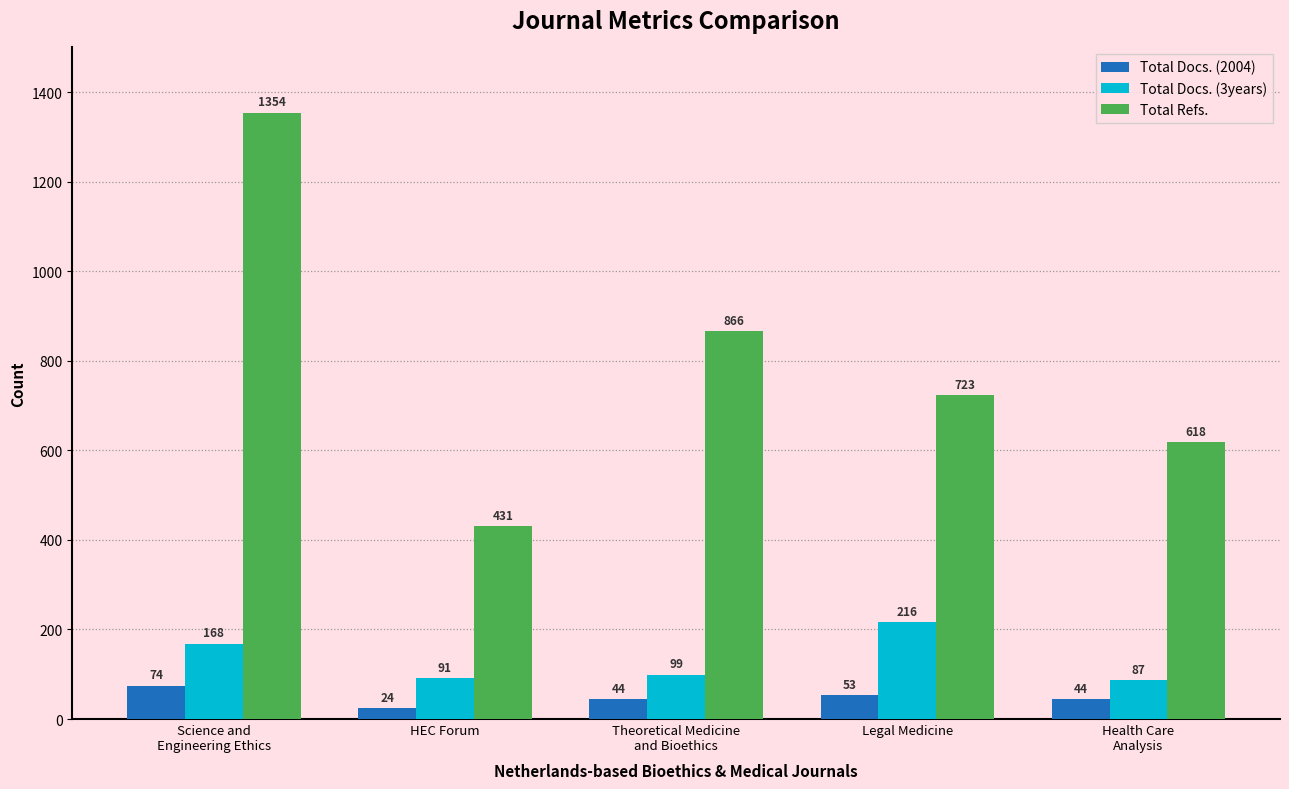

Is it true that Total Docs. (3years) equals 141 at HEC Forum?

False